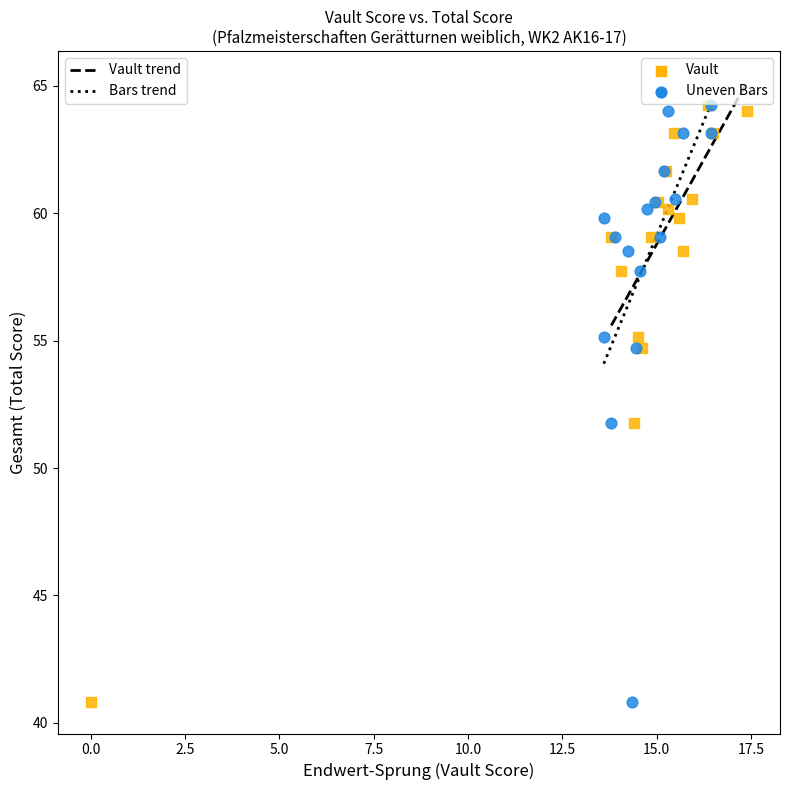

What are all the series names shown in the legend?

Vault, Uneven Bars